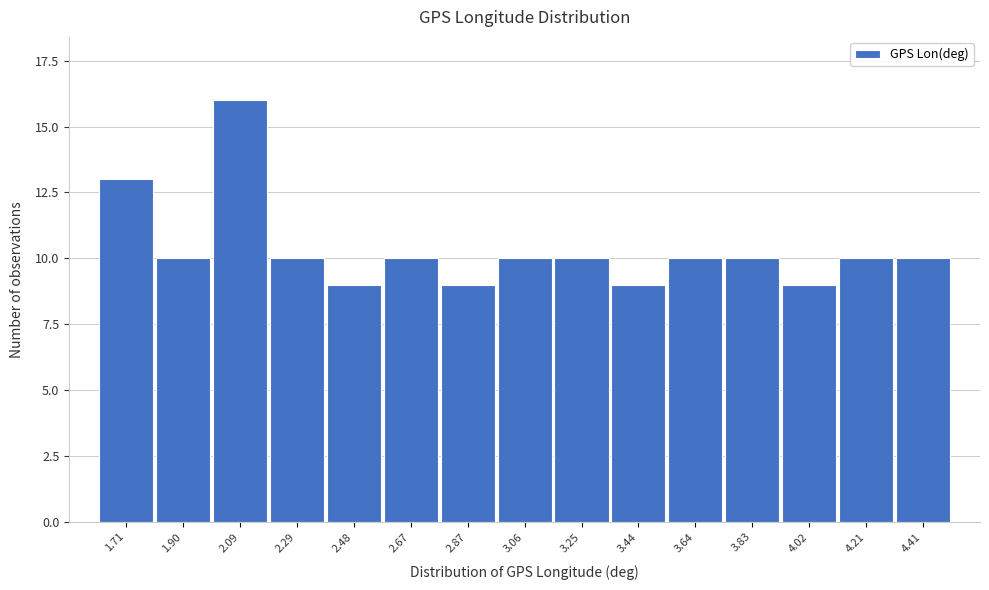

Reading right to left, extract all data points from this chart.

10	10	9	10	10	9	10	10	9	10	9	10	16	10	13